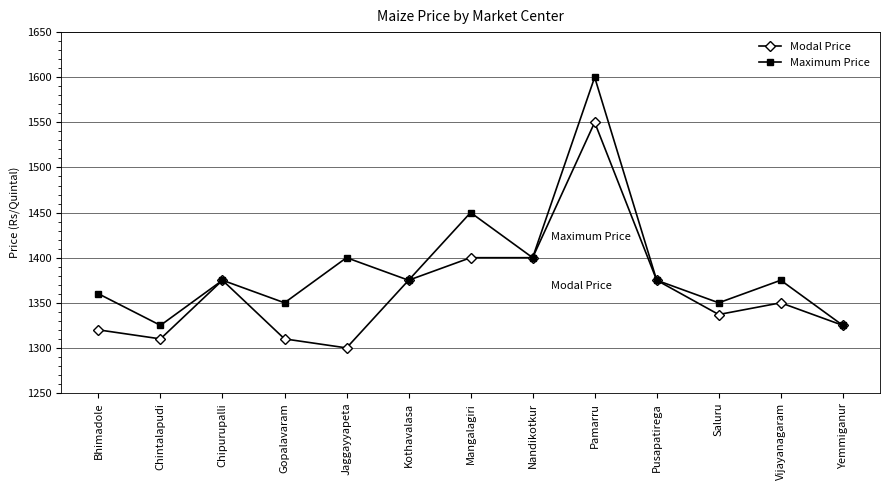

Is the value of Maximum Price at Jaggayyapeta greater than the value of Modal Price at Chintalapudi?

Yes